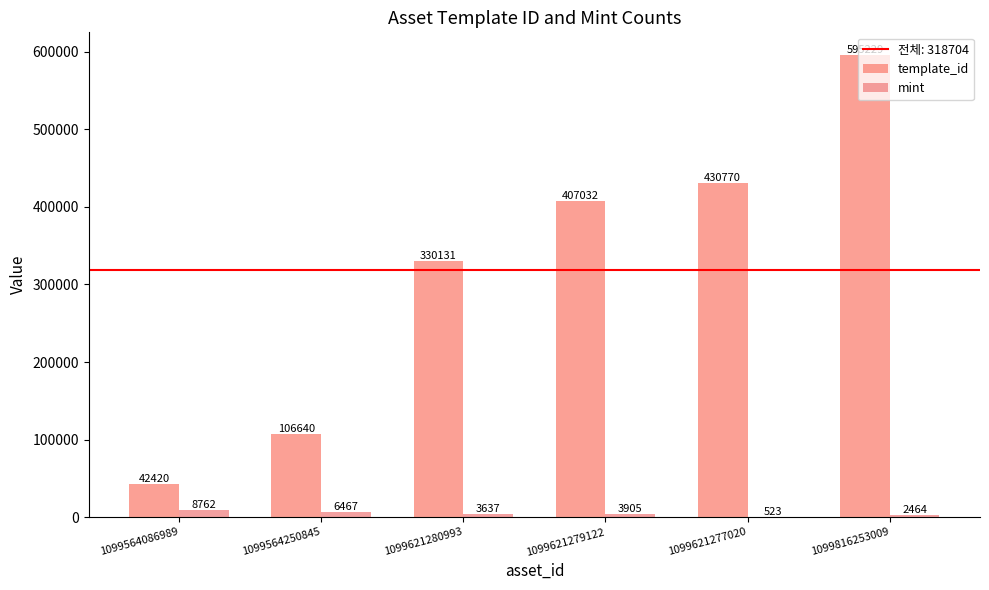

What is the label of the 3rd bar from the right?

1099621279122